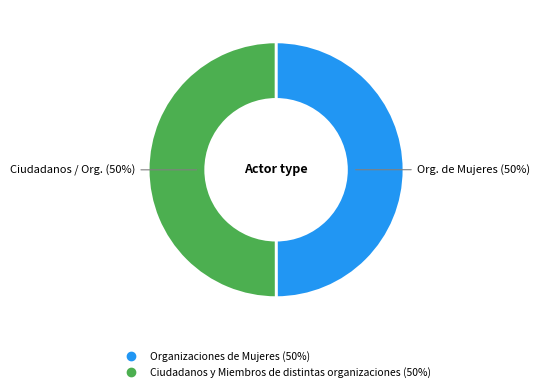

To the nearest percent, what percentage of the pie is Ciudadanos y Miembros de distintas organizaciones?

50%